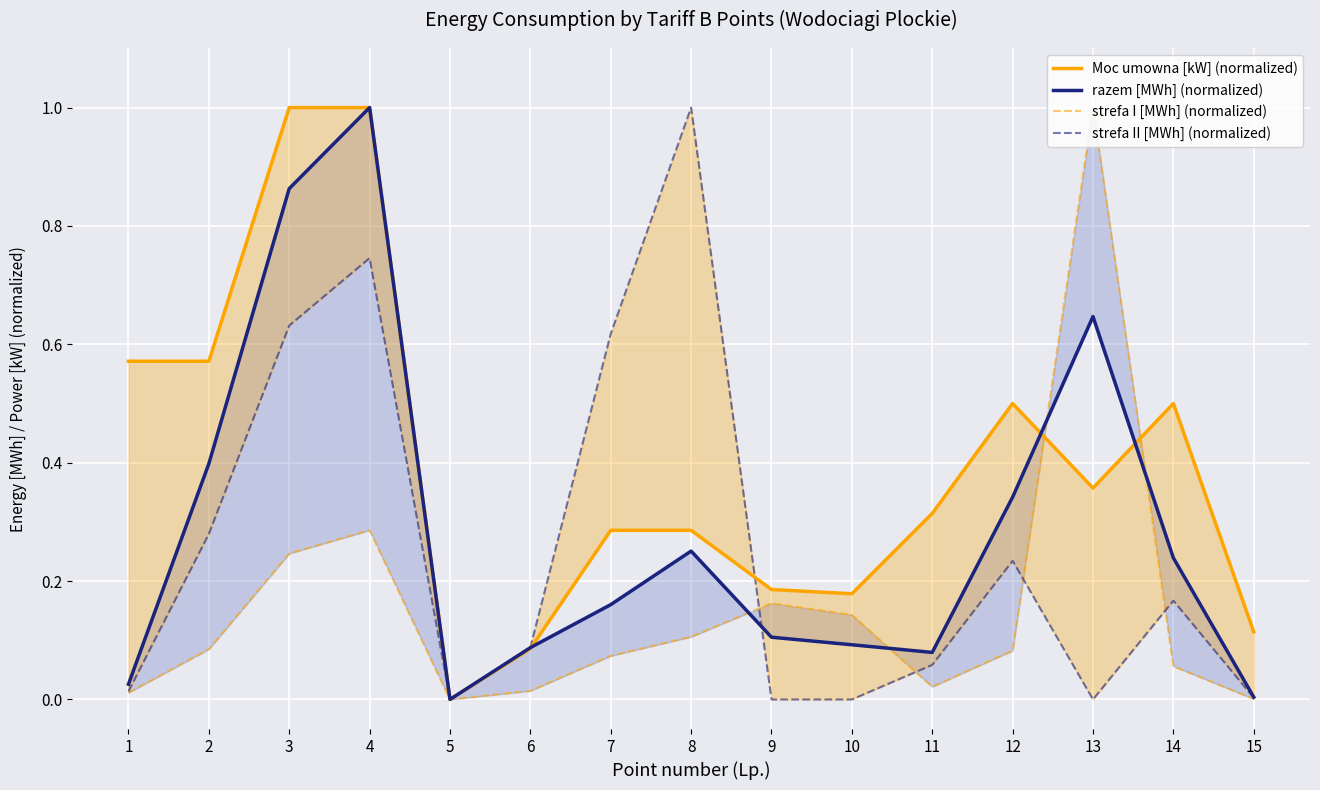

What is the difference between the maximum and minimum values in the Moc umowna [kW] (normalized) series?

1.0